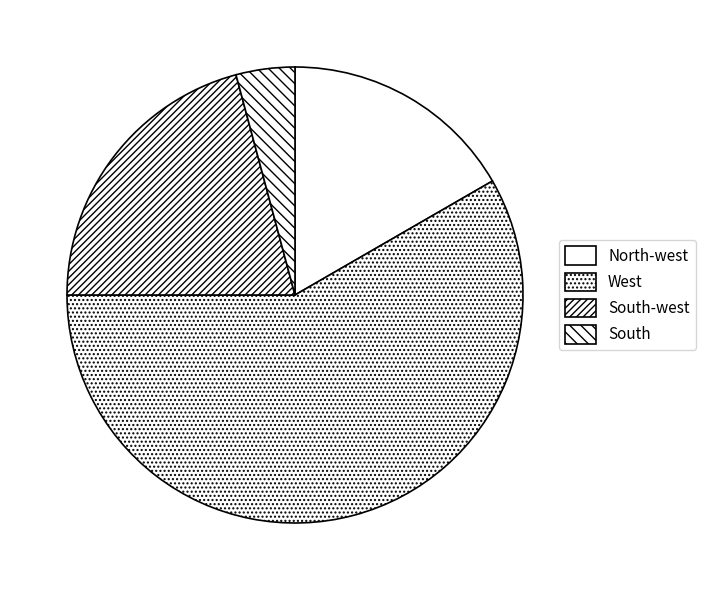

What is the largest slice in the pie chart?

West